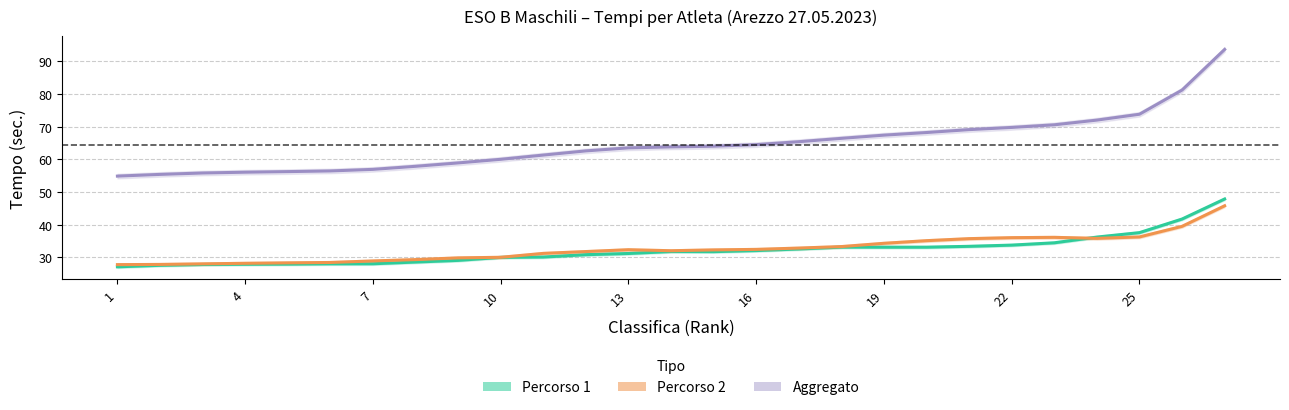

What is the average value of the Percorso 2 series?

32.6